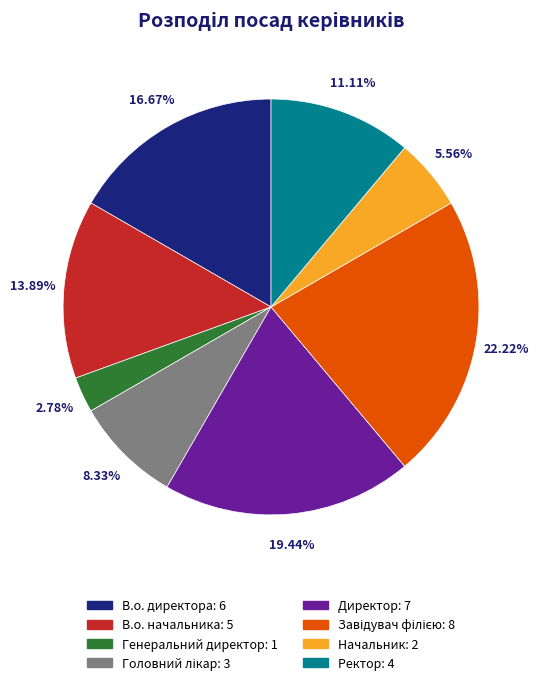

To the nearest percent, what portion does Генеральний директор represent?

3%